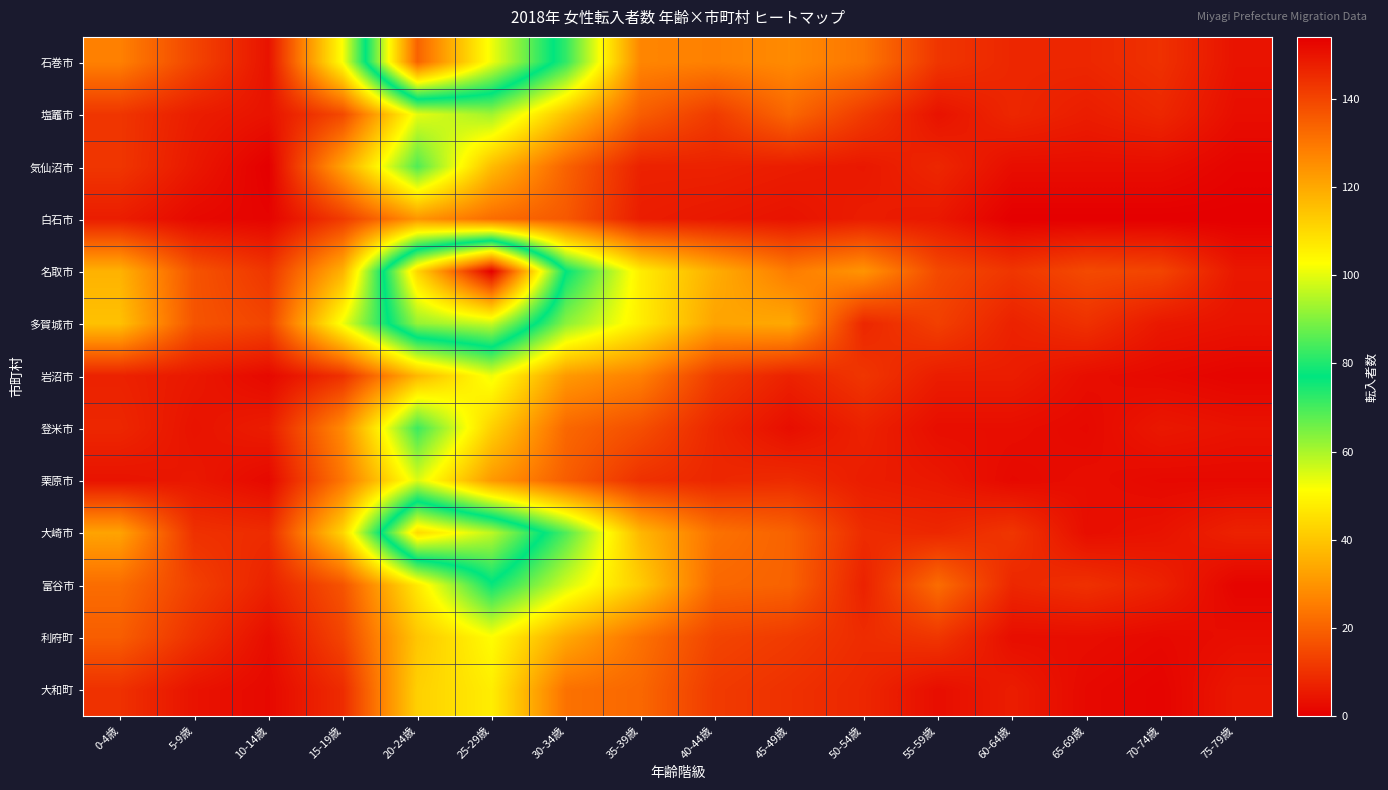

At how many categories does at least one series exceed 113?

2